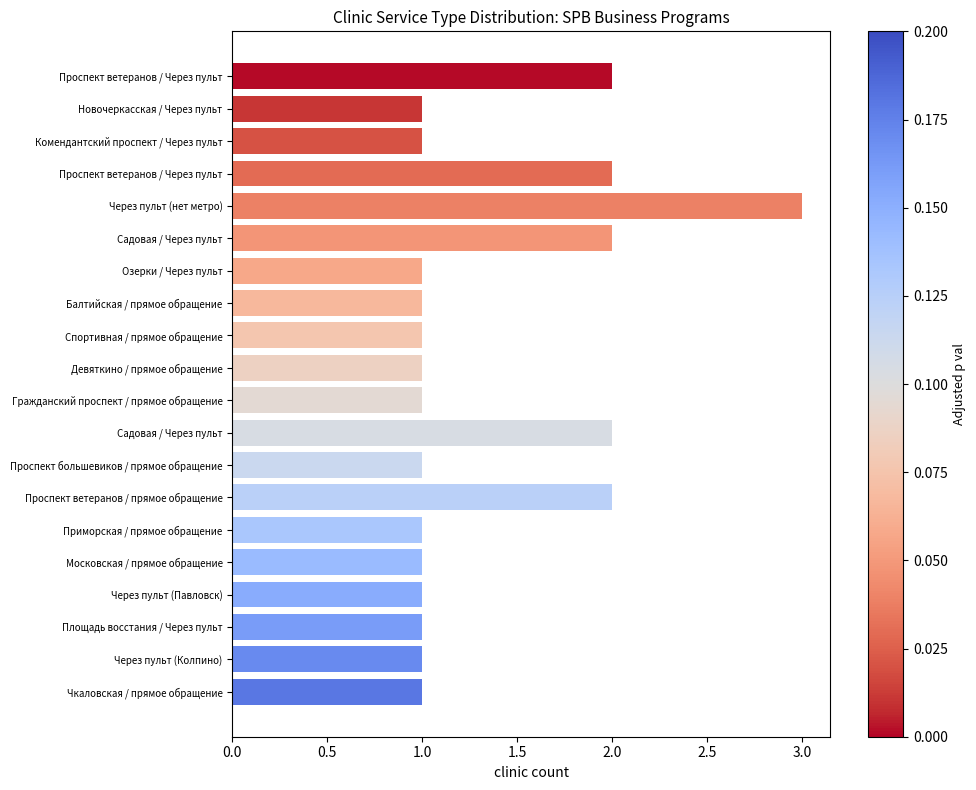

How many bars are there in total?

20